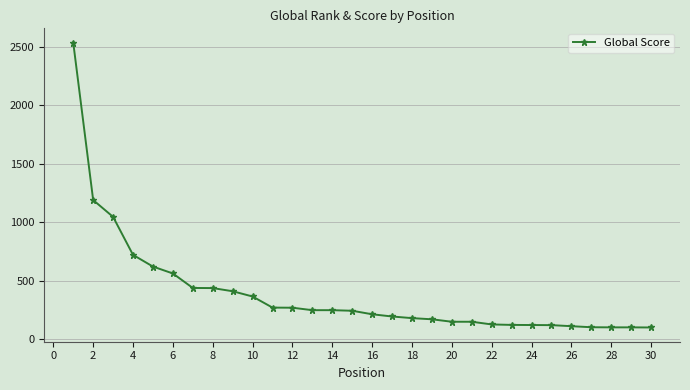

What is the sum of all values?

11694